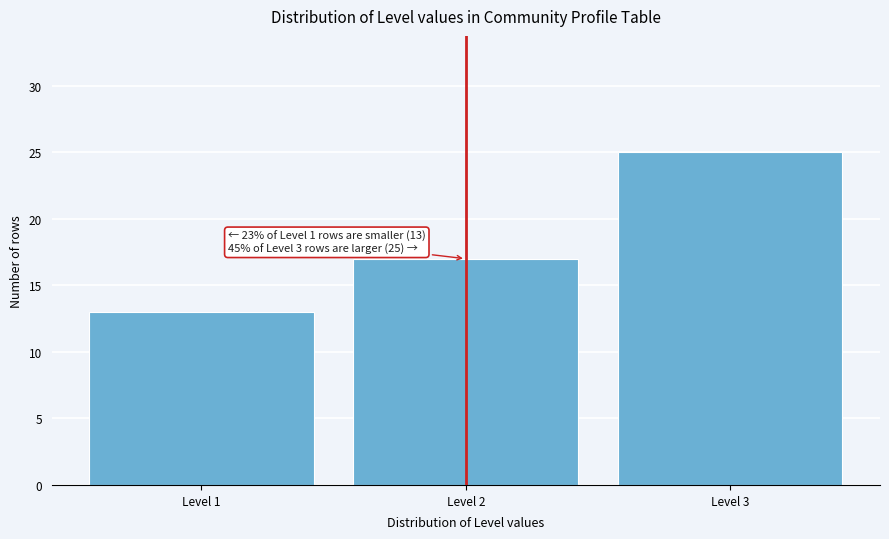

Reading left to right, what are all the values shown in this chart?

Level 1=13	Level 2=17	Level 3=25